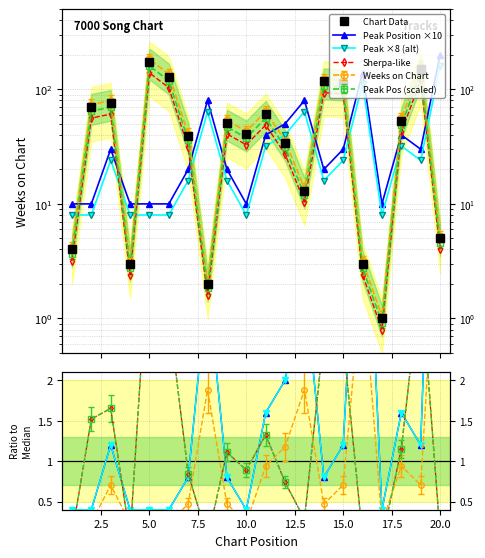

True or false: Weeks on Chart has more than 0 interior local peaks.

True